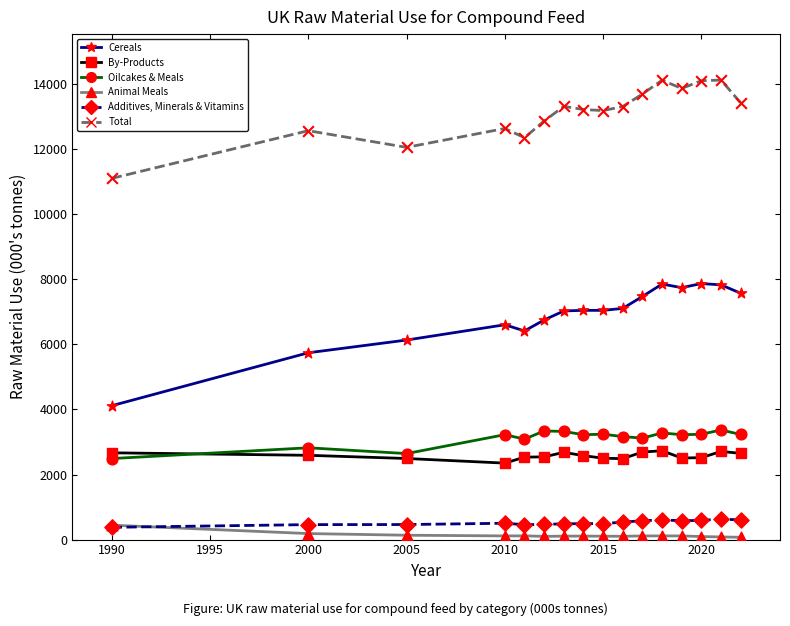

What is the maximum value shown in the chart?

14122